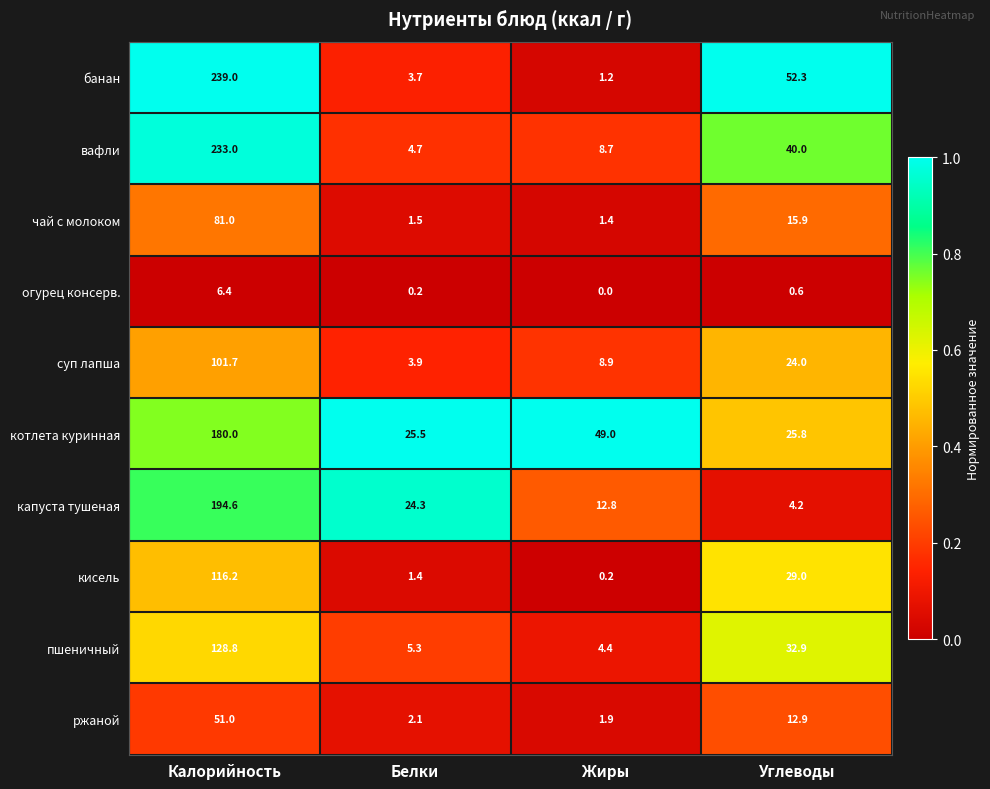

The чай с молоком series shows 23.9 at Калорийность. True or false?

False